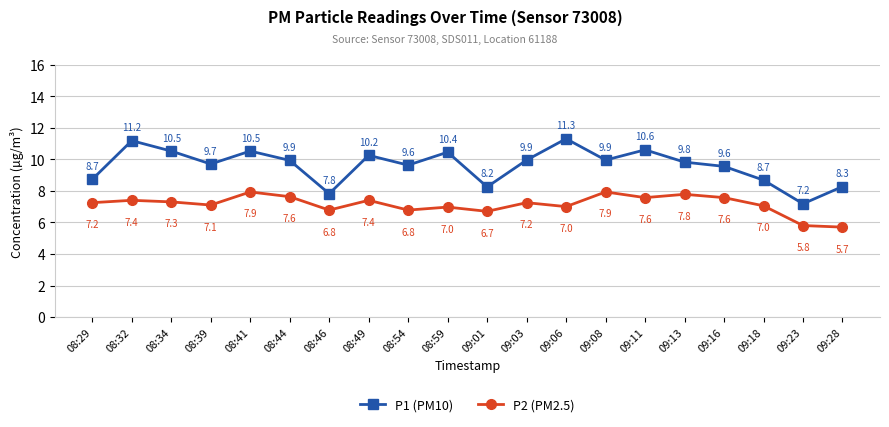

At which label does P1 (PM10) first exceed 9?

08:32